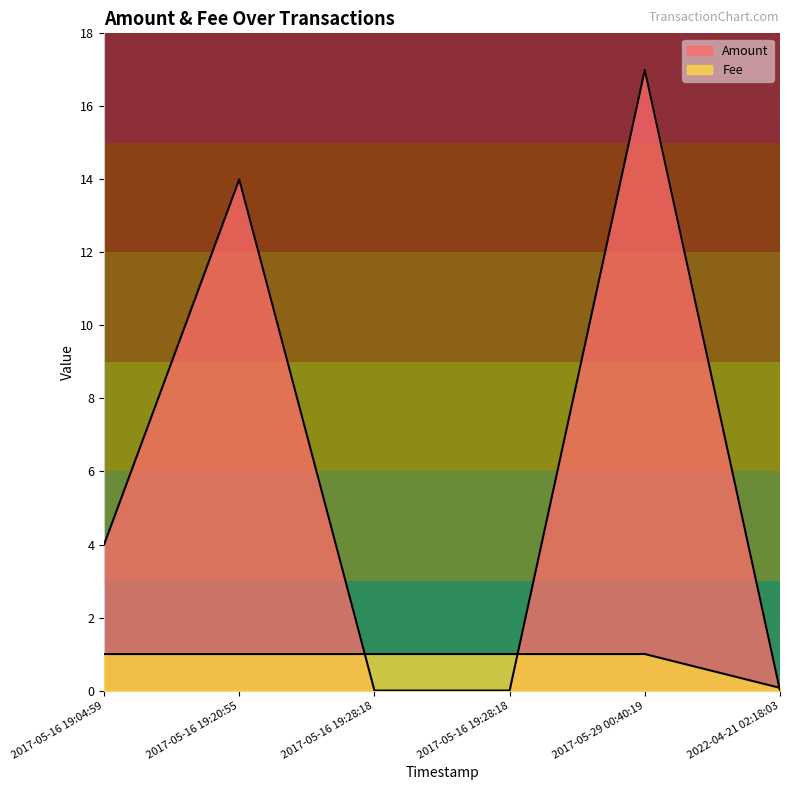

Which series has the largest range (max minus min)?

Amount